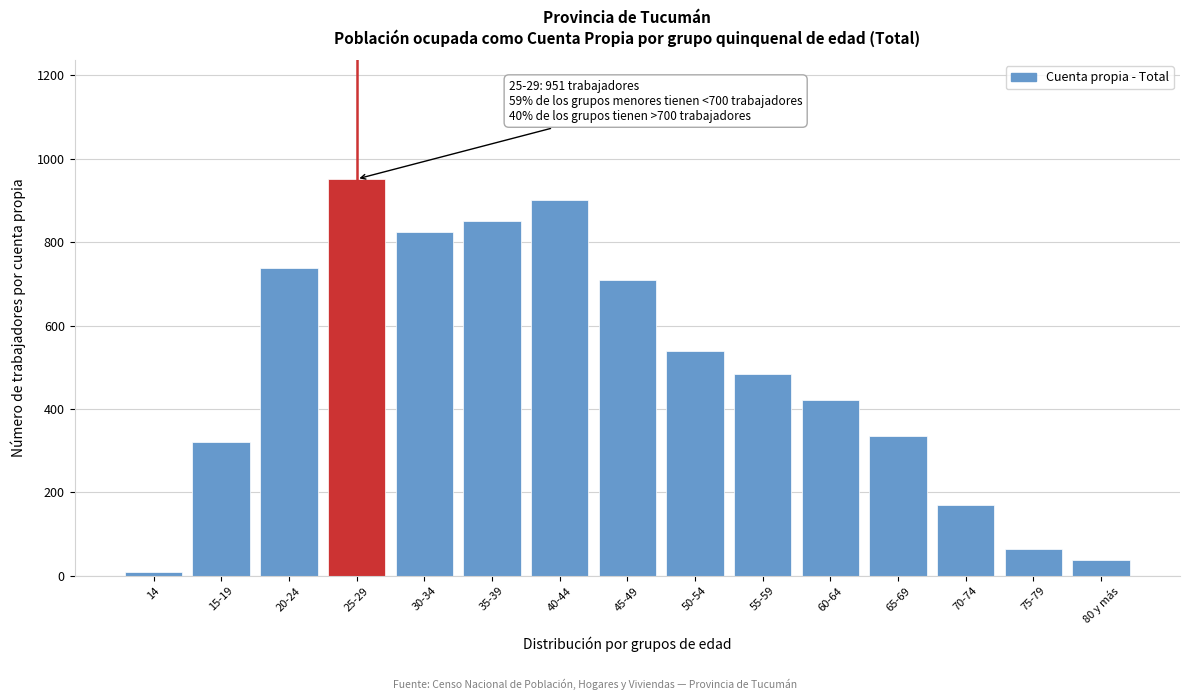

Reading right to left, transcribe all the data shown in this chart.

80 y más=39	75-79=65	70-74=169	65-69=335	60-64=421	55-59=485	50-54=539	45-49=708	40-44=900	35-39=850	30-34=825	25-29=951	20-24=739	15-19=321	14=9